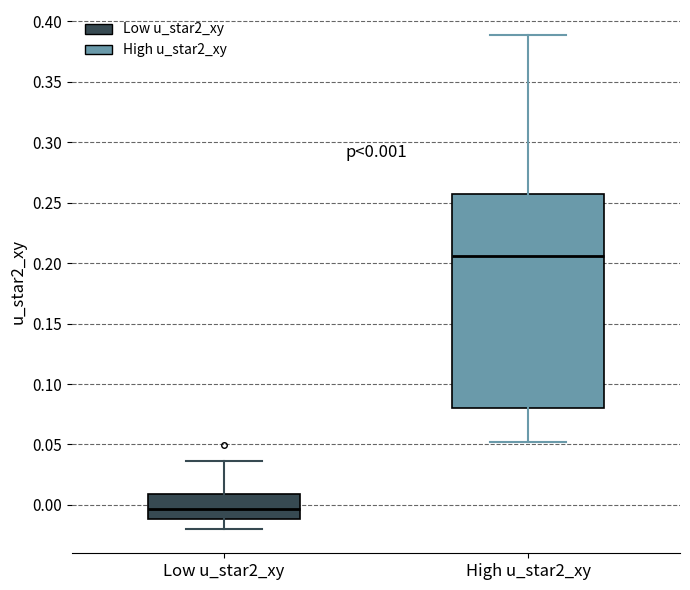

Which box's median line is the lowest?

Low u_star2_xy